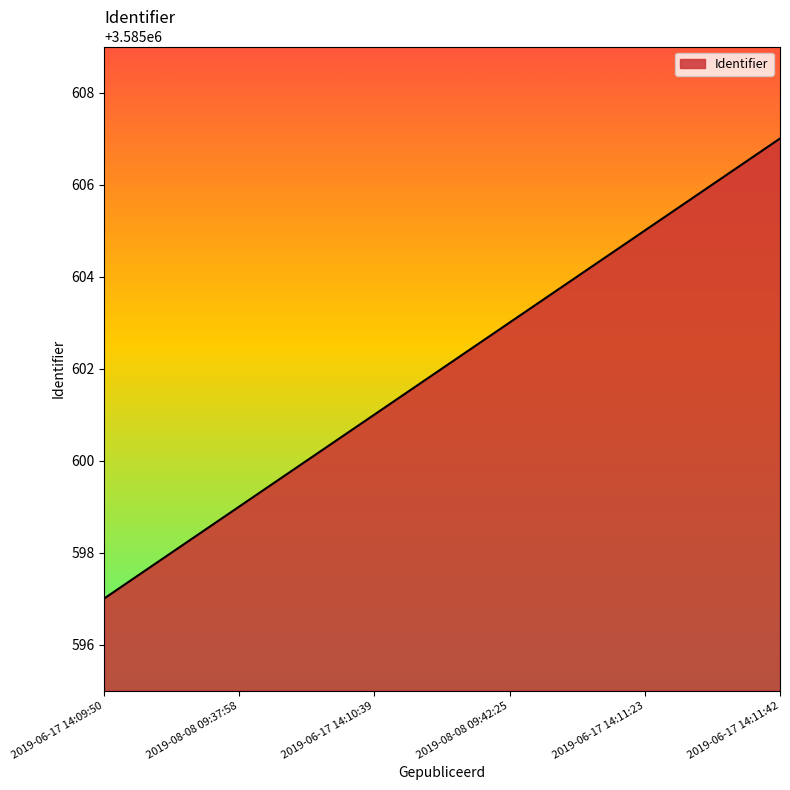

Does the chart have visible grid lines?

No